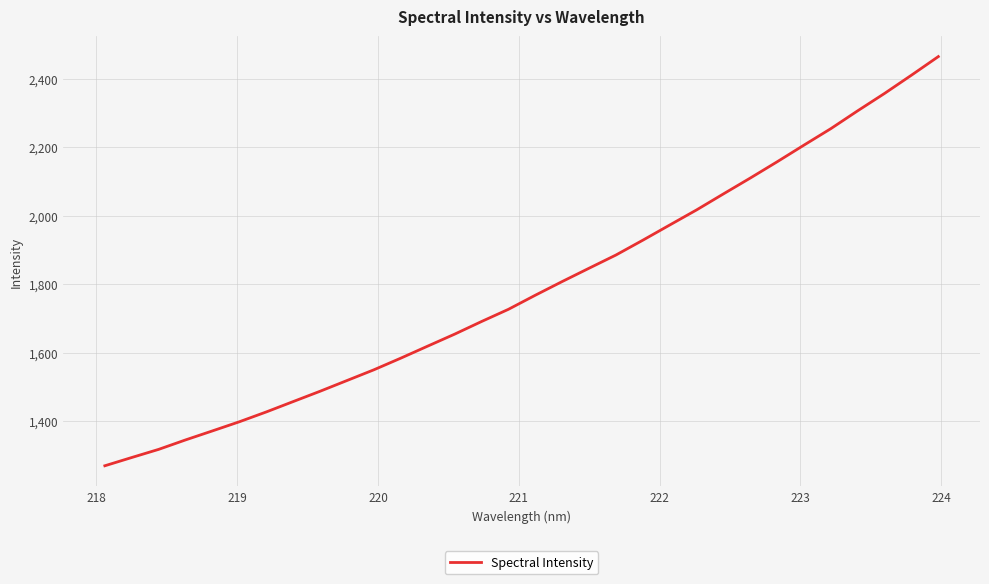

What is the maximum value shown in the chart?

2463.9